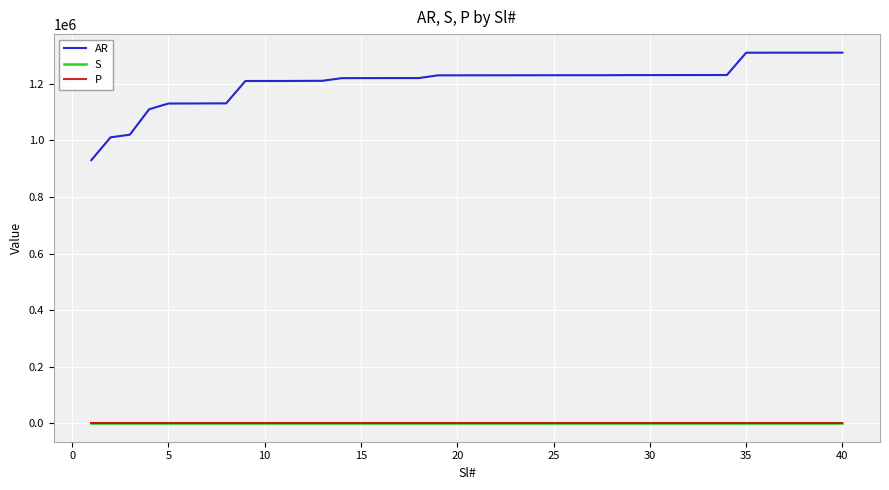

True or false: P and AR cross at least once.

False